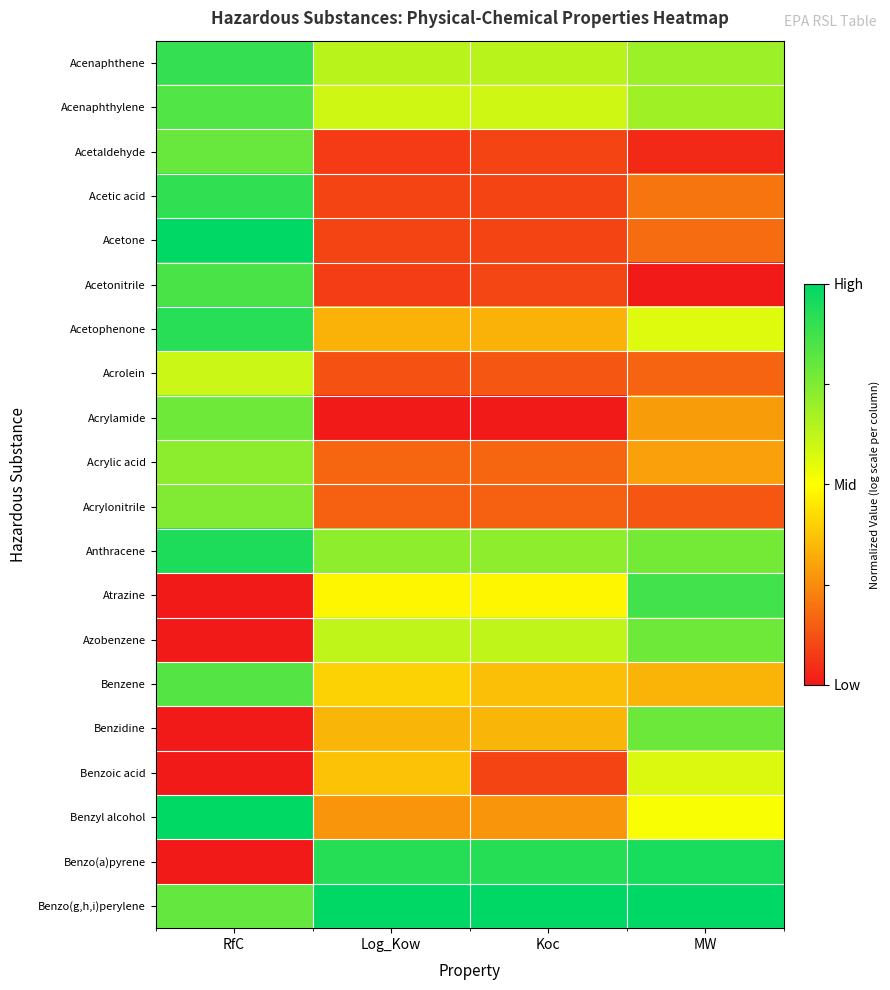

At how many categories does at least one series exceed 0?

4